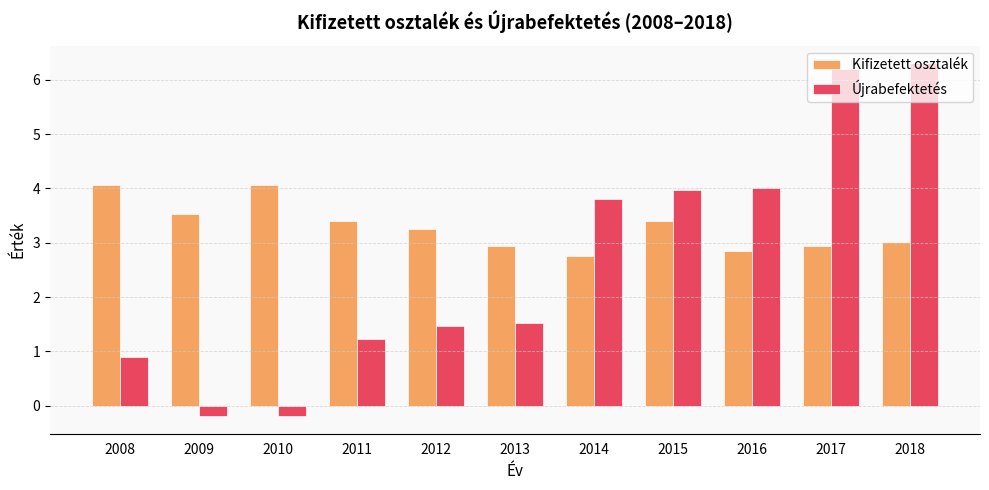

The Újrabefektetés series shows 0.9 at 2008. True or false?

True